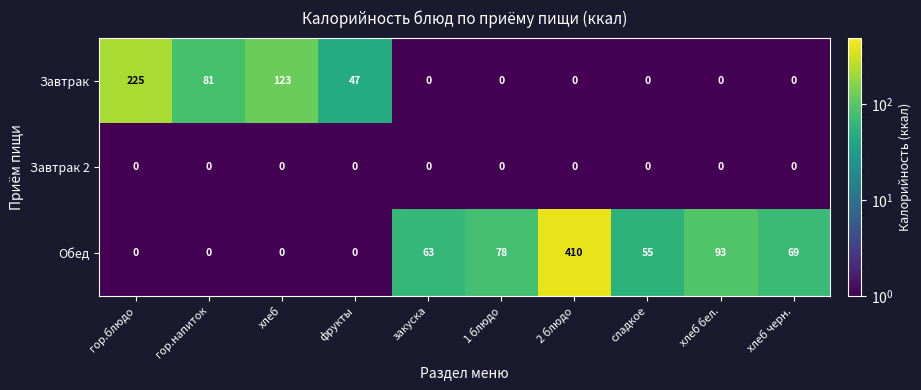

What is the total value across all series at хлеб?

123